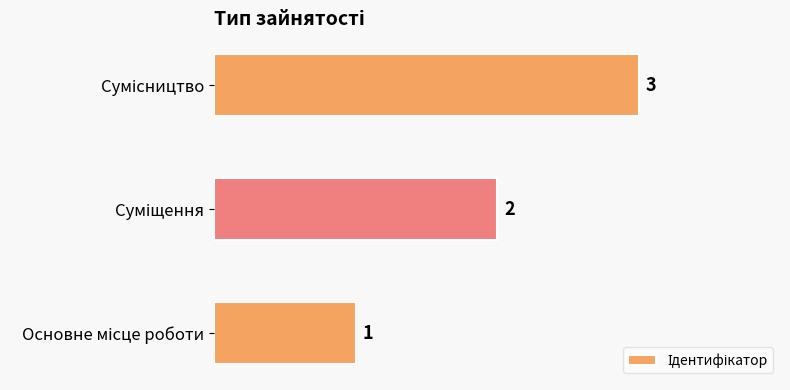

Count the values in the range 1 to 3.

3